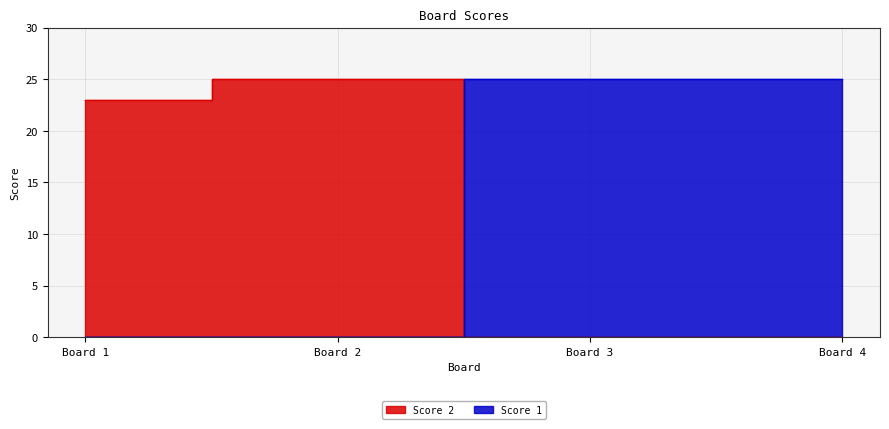

Between which two adjacent categories do Score 2 and Score 1 first intersect?

Board 2 and Board 3